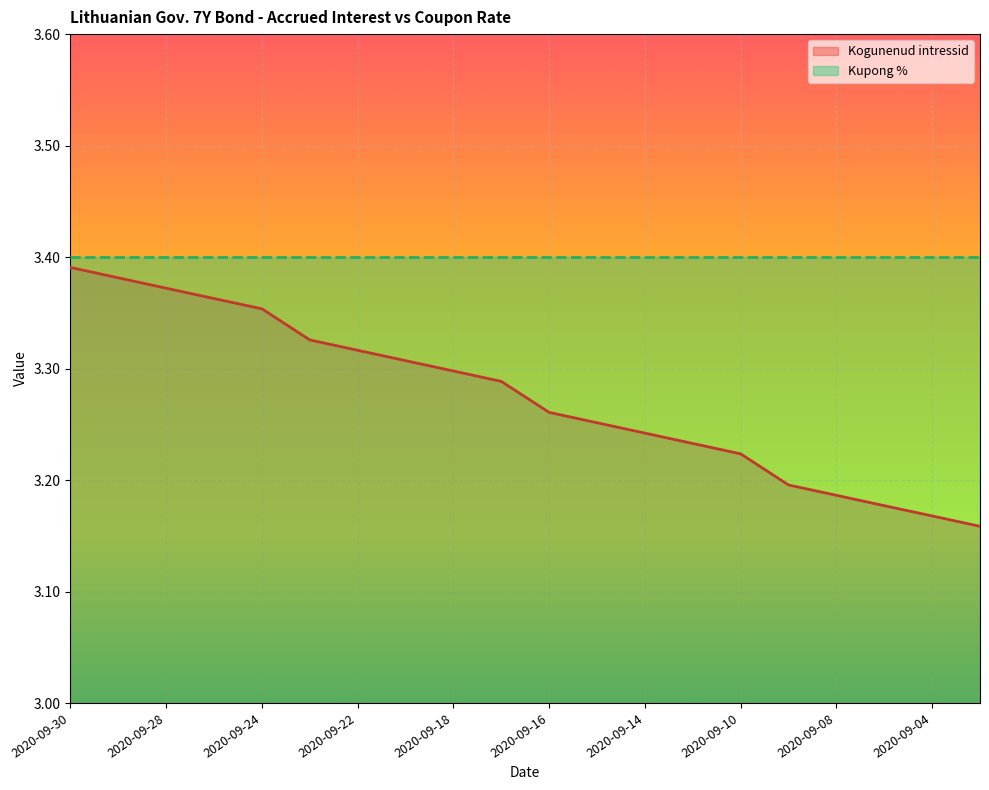

Is it true that the value at 2020-09-23 is 3.3?

True